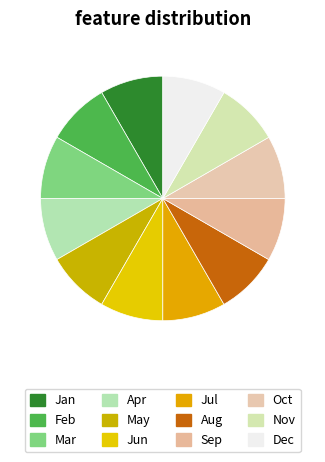

How many segments does this pie chart have?

12